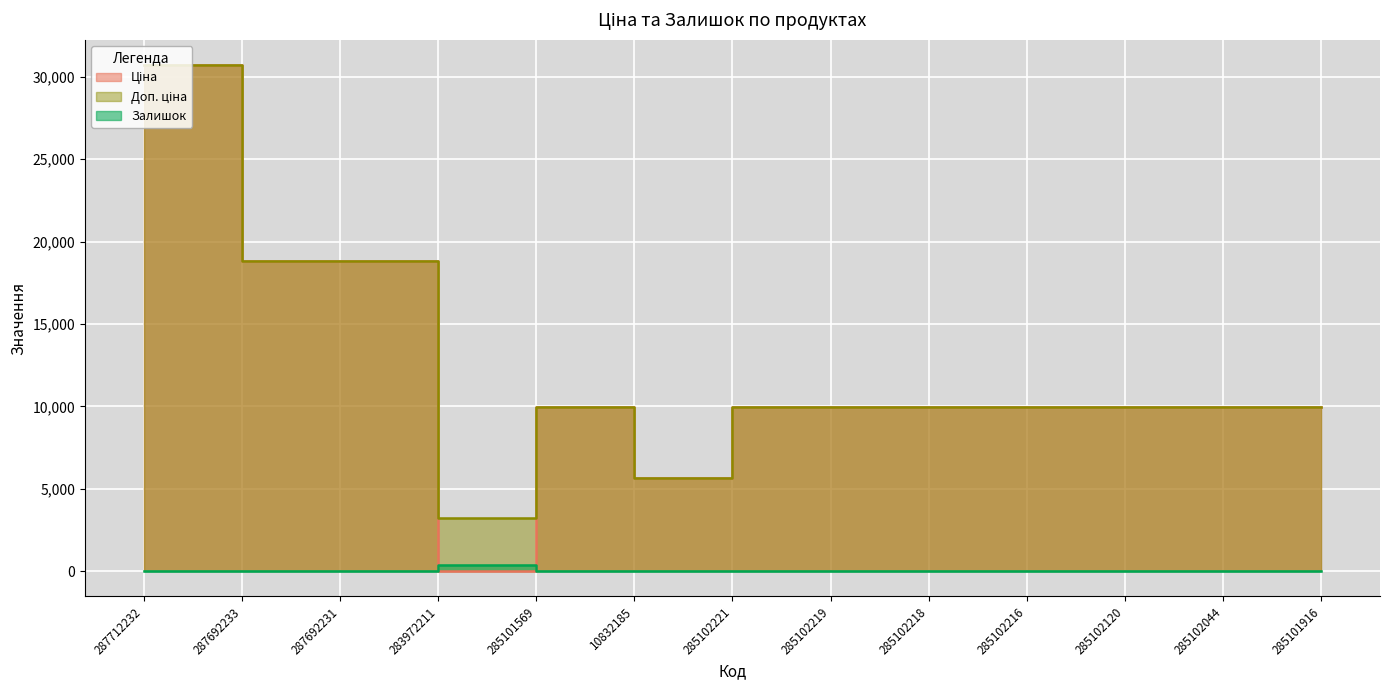

Reading left to right, transcribe all the data shown in this chart.

Ціна: 287712232=30717.1	287692233=18796.8	287692231=18796.8	283972211=32.0	285101569=9975.0	10832185=5673.8	285102221=9975.0	285102219=9975.0	285102218=9975.0	285102216=9975.0	285102120=9975.0	285102044=9975.0	285101916=9975.0
Доп. ціна: 287712232=30717.1	287692233=18796.8	287692231=18796.8	283972211=3205.0	285101569=9975.0	10832185=5673.8	285102221=9975.0	285102219=9975.0	285102218=9975.0	285102216=9975.0	285102120=9975.0	285102044=9975.0	285101916=9975.0
Залишок: 287712232=0.0	287692233=0.0	287692231=0.0	283972211=360.0	285101569=7.0	10832185=4.0	285102221=11.0	285102219=9.0	285102218=3.0	285102216=0.0	285102120=0.0	285102044=1.0	285101916=0.0